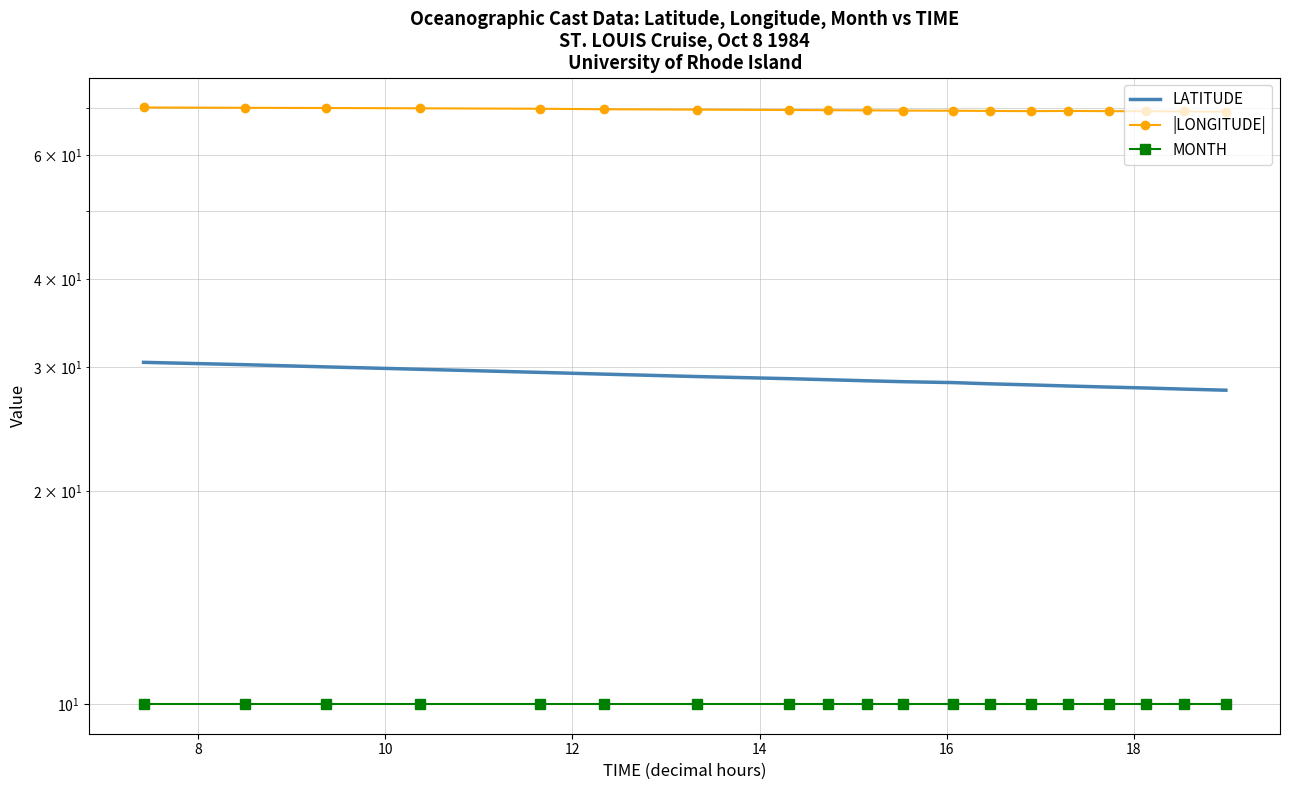

Rank the series by their average value, from highest to lowest.

|LONGITUDE|, LATITUDE, MONTH